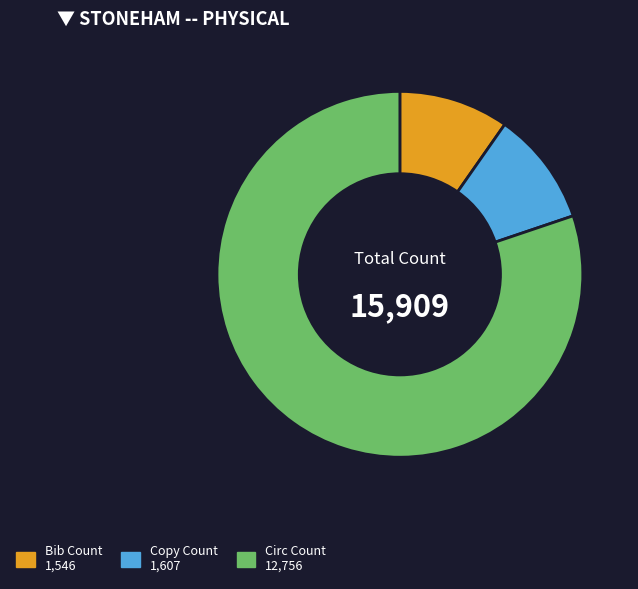

Which slice represents more than half of the pie?

Circ Count